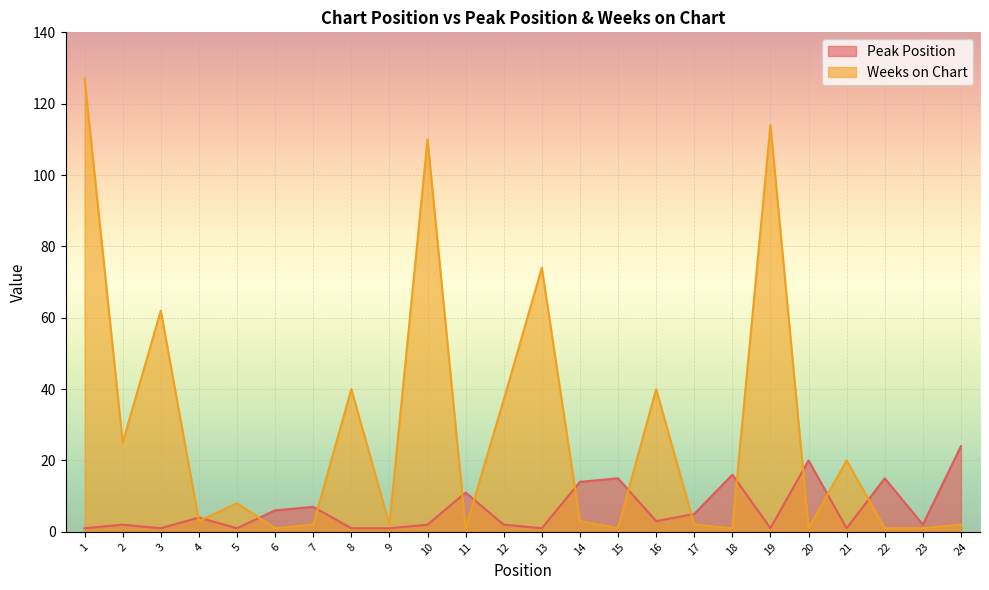

What is the difference between the maximum and minimum values in the Weeks on Chart series?

126